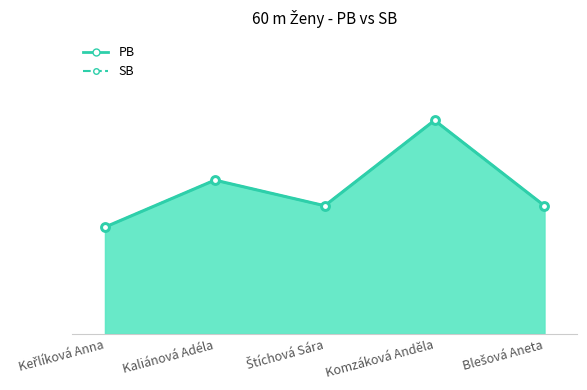

Reading right to left, what are all the values shown in this chart?

PB: Blešová Aneta=10.9	Komzáková Anděla=11.1	Štíchová Sára=10.9	Kaliánová Adéla=11.0	Keřlíková Anna=10.8
SB: Blešová Aneta=10.9	Komzáková Anděla=11.1	Štíchová Sára=10.9	Kaliánová Adéla=11.0	Keřlíková Anna=10.8